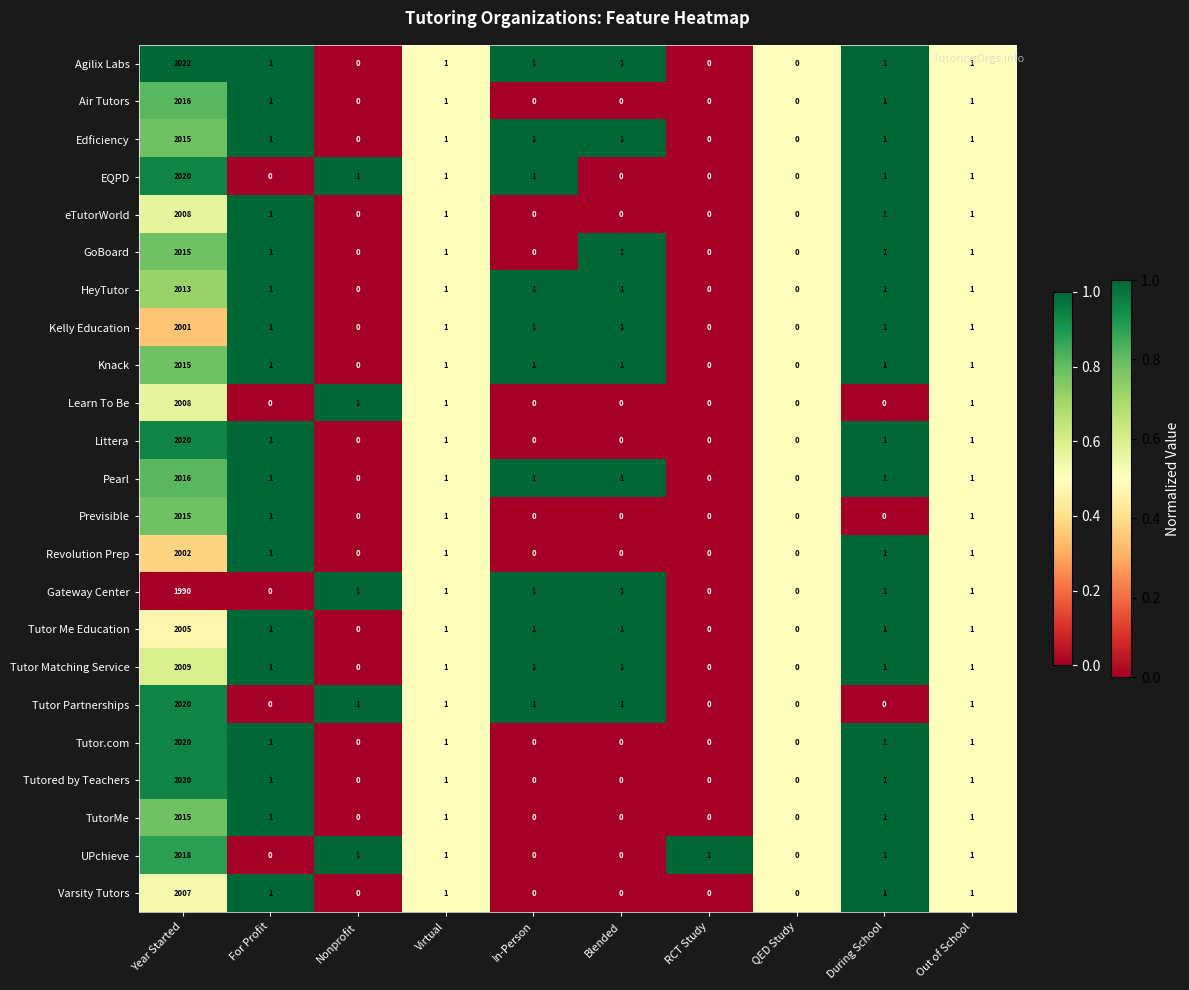

Which series has the largest range (max minus min)?

Agilix Labs